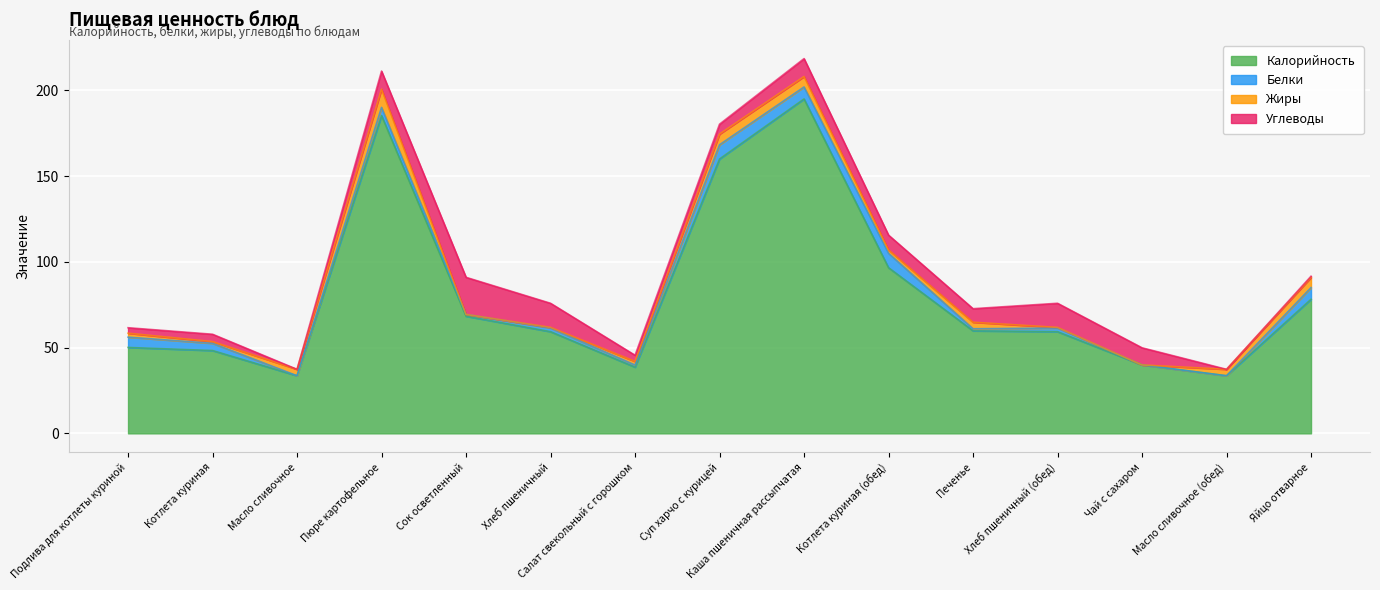

At which label does Жиры reach its minimum?

Сок осветленный